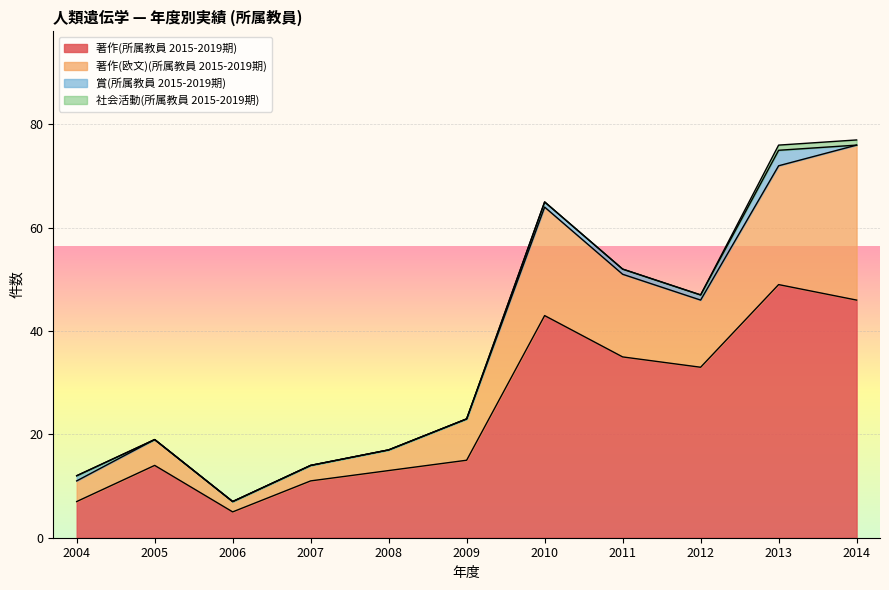

Read the 著作(所属教員 2015-2019期) value at 2009, to the nearest 5.

15